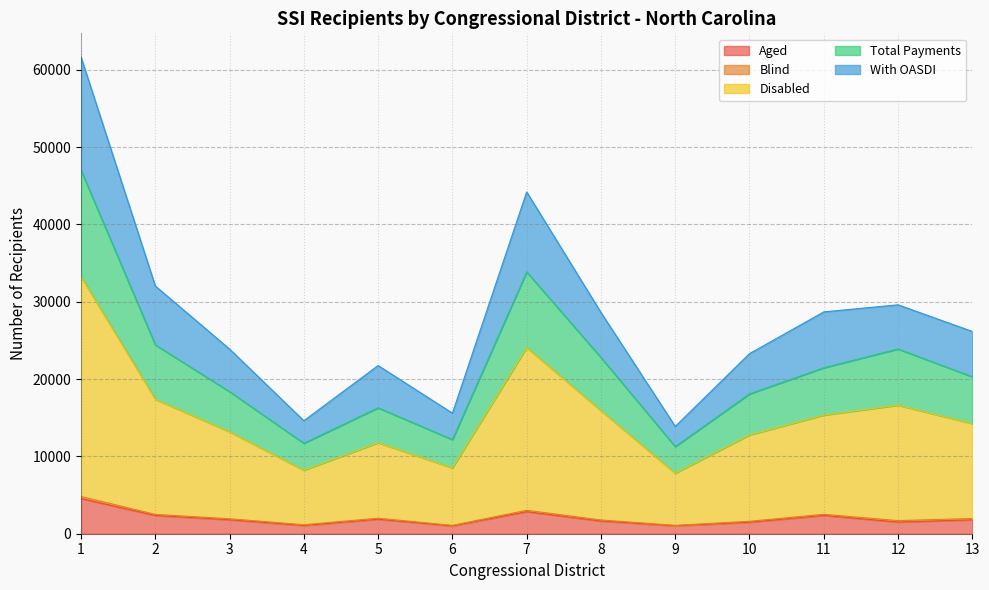

What is the maximum value for Aged?

4555